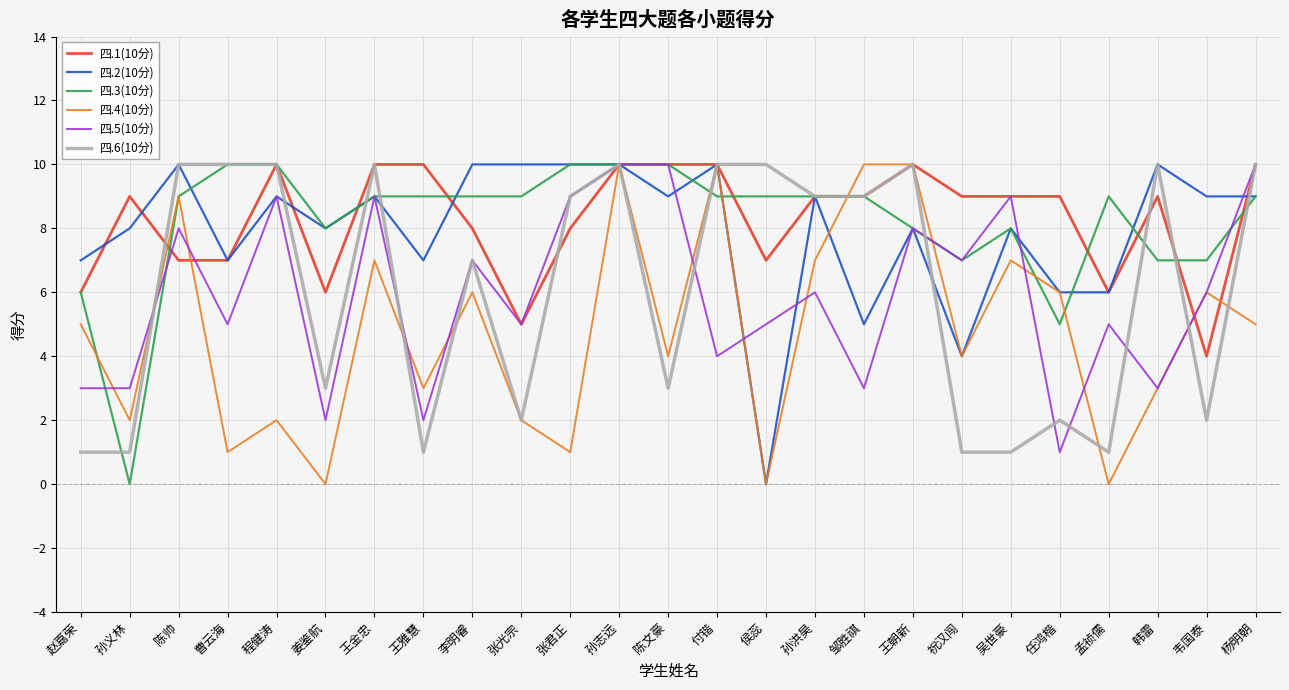

Which series changed the most between 张君正 and 韩雷?

四.5(10分)